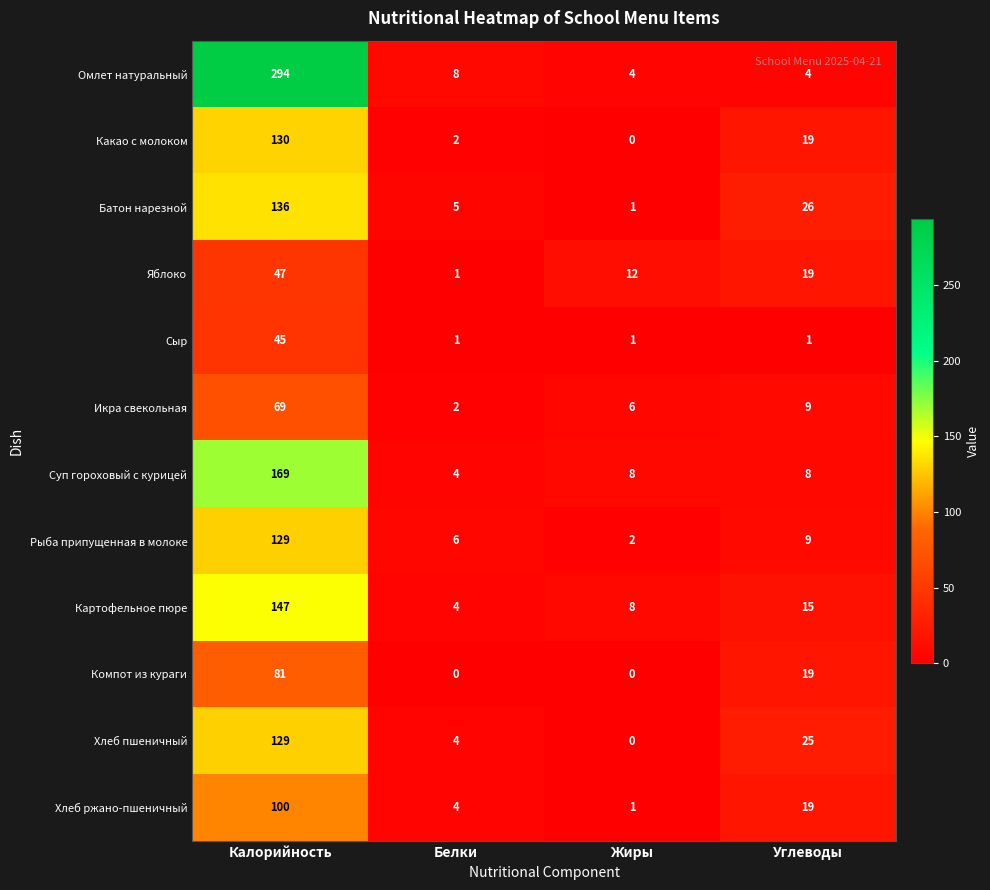

True or false: Какао с молоком has a value of 19 at Углеводы.

True